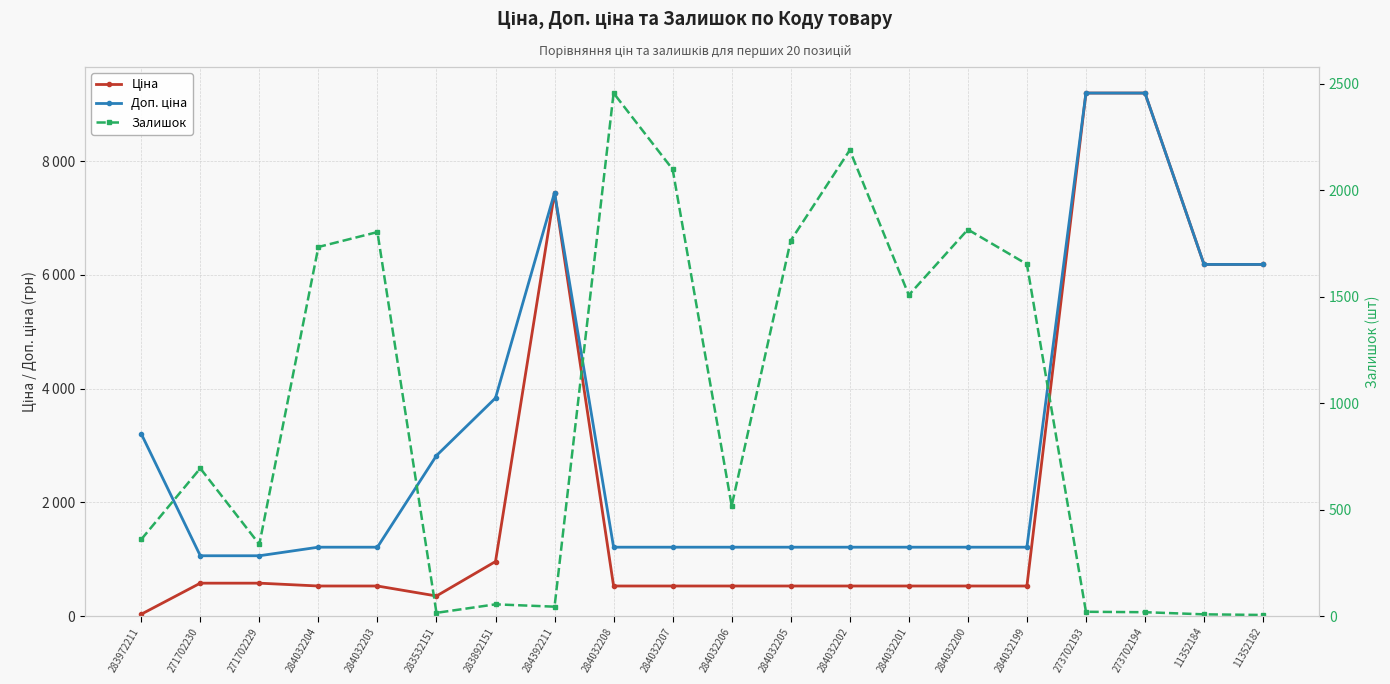

How many lines are shown in the chart?

3